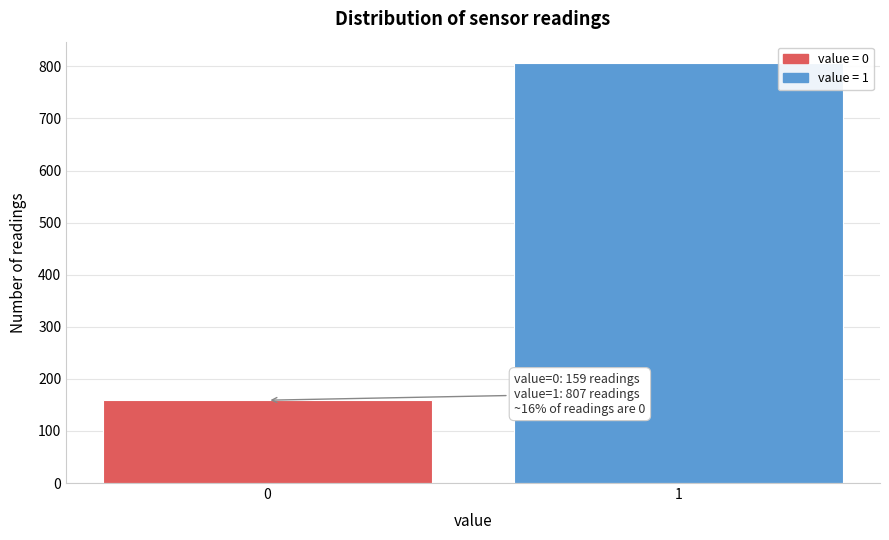

Reading left to right, transcribe all the data shown in this chart.

0=159	1=807